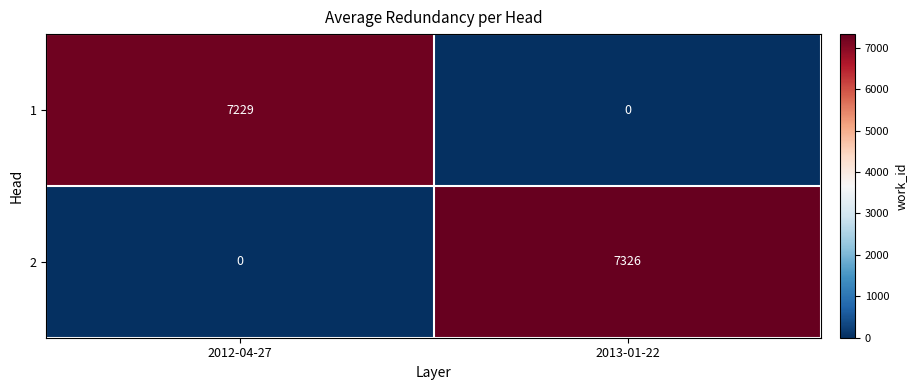

Which series has the widest spread of values?

2